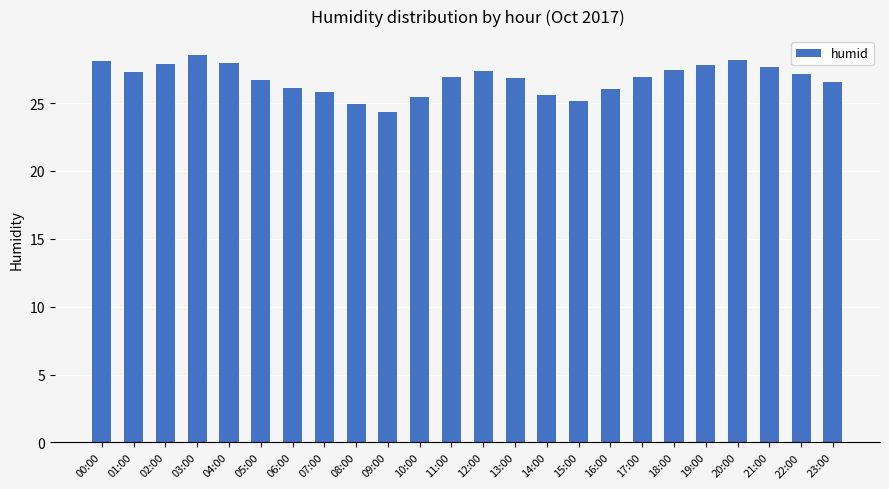

Which has a higher value, 01:00 or 10:00?

01:00